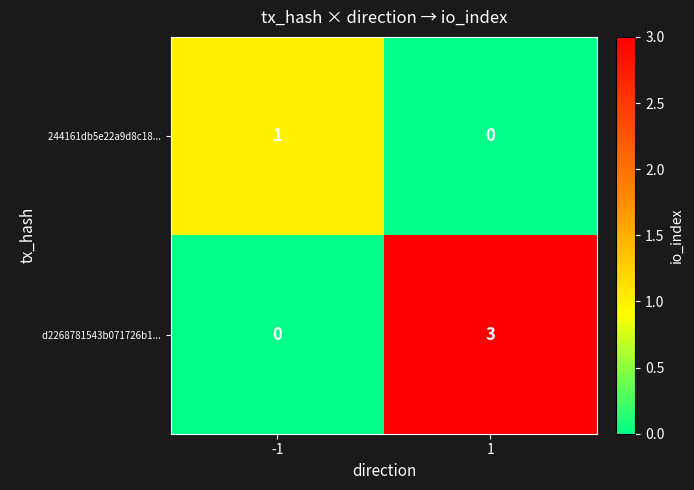

What is the total value across all series at 1?

3